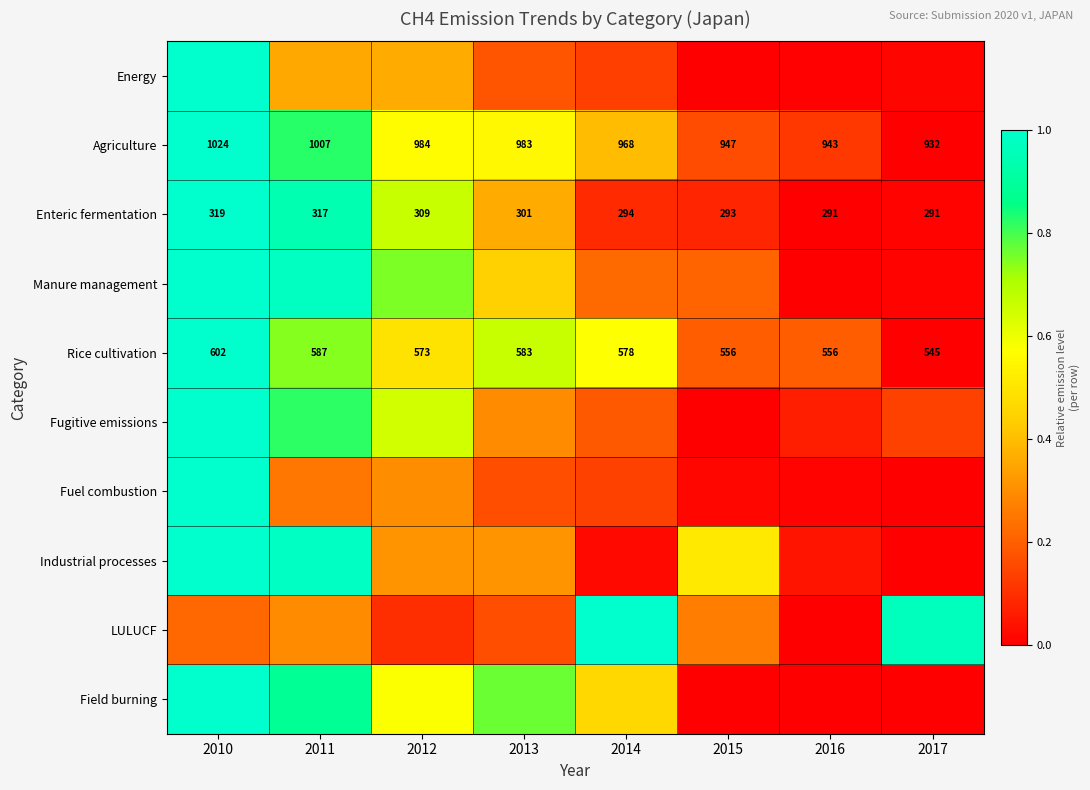

Count the number of data series in this chart.

10